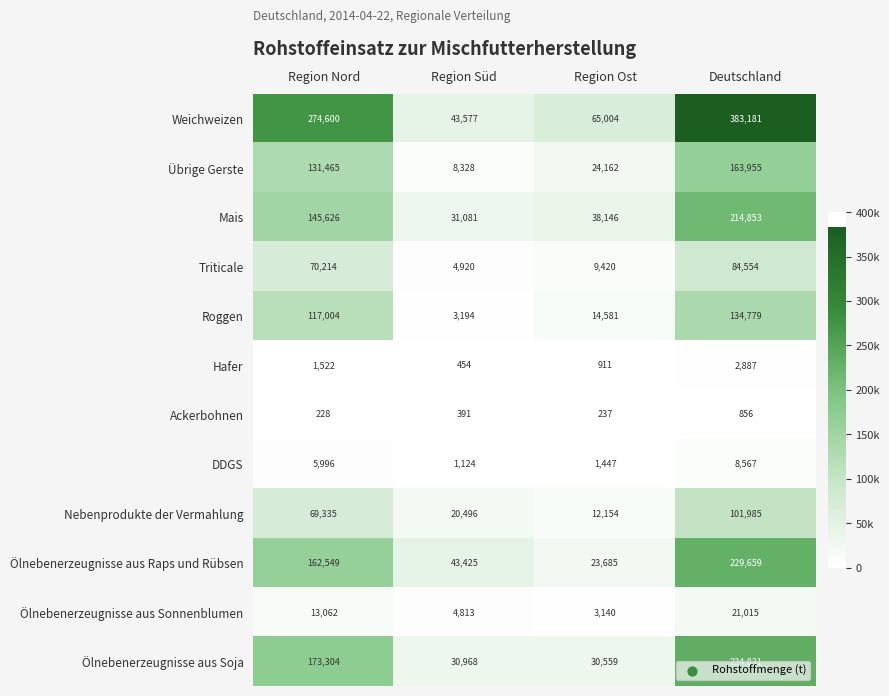

At which label is Mais closest to 122967?

Region Nord